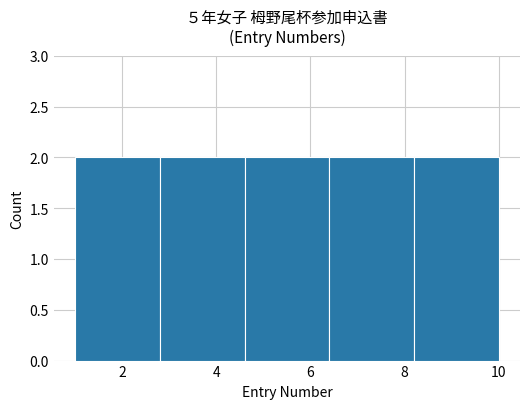

Reading left to right, transcribe this chart: for each bar, give the range it covers on the x-axis and its height. The values are not printed on the chart, so give them approximately, as read against the axis.

1.0 to 2.8: 2
2.8 to 4.6: 2
4.6 to 6.4: 2
6.4 to 8.2: 2
8.2 to 10.0: 2